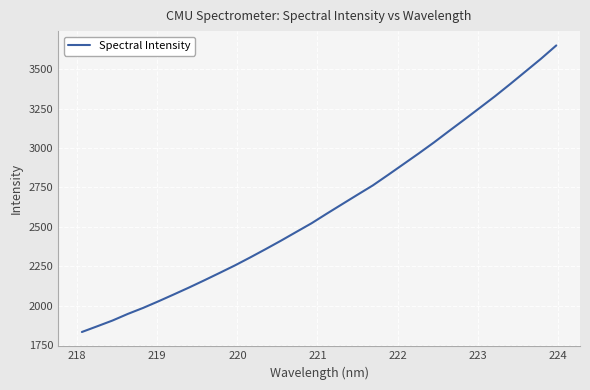

What is the smallest value displayed?

1834.4